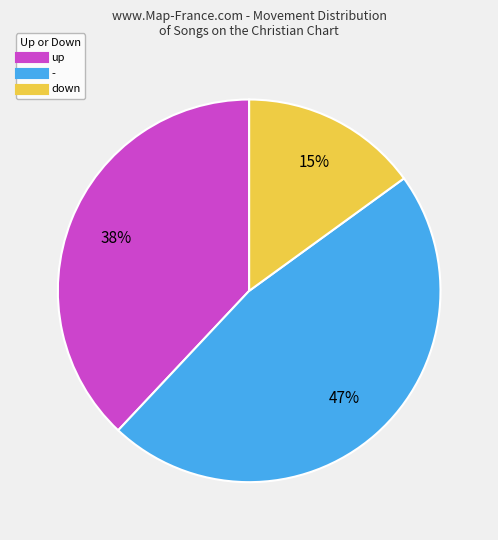

What is the largest slice in the pie chart?

-